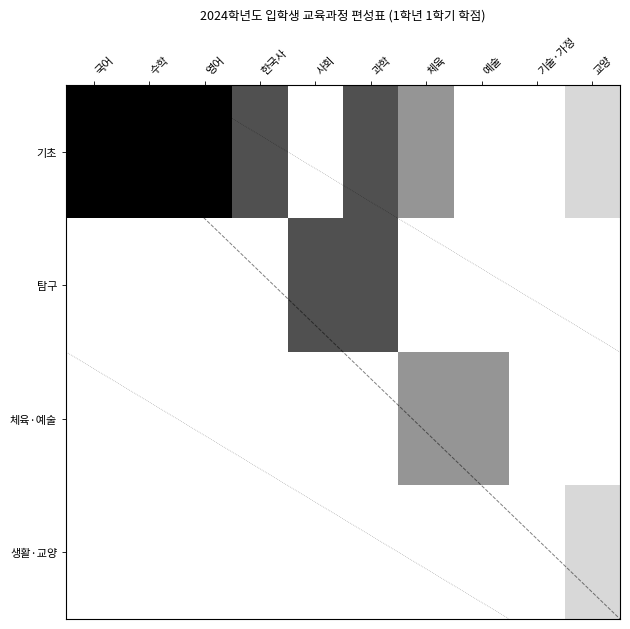

What is the total value across all series at 사회?

3